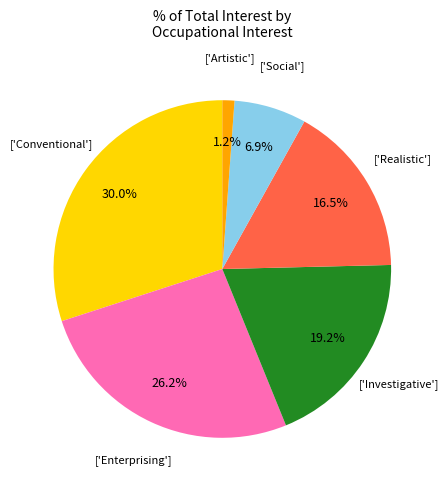

Is there a majority slice in this chart?

No